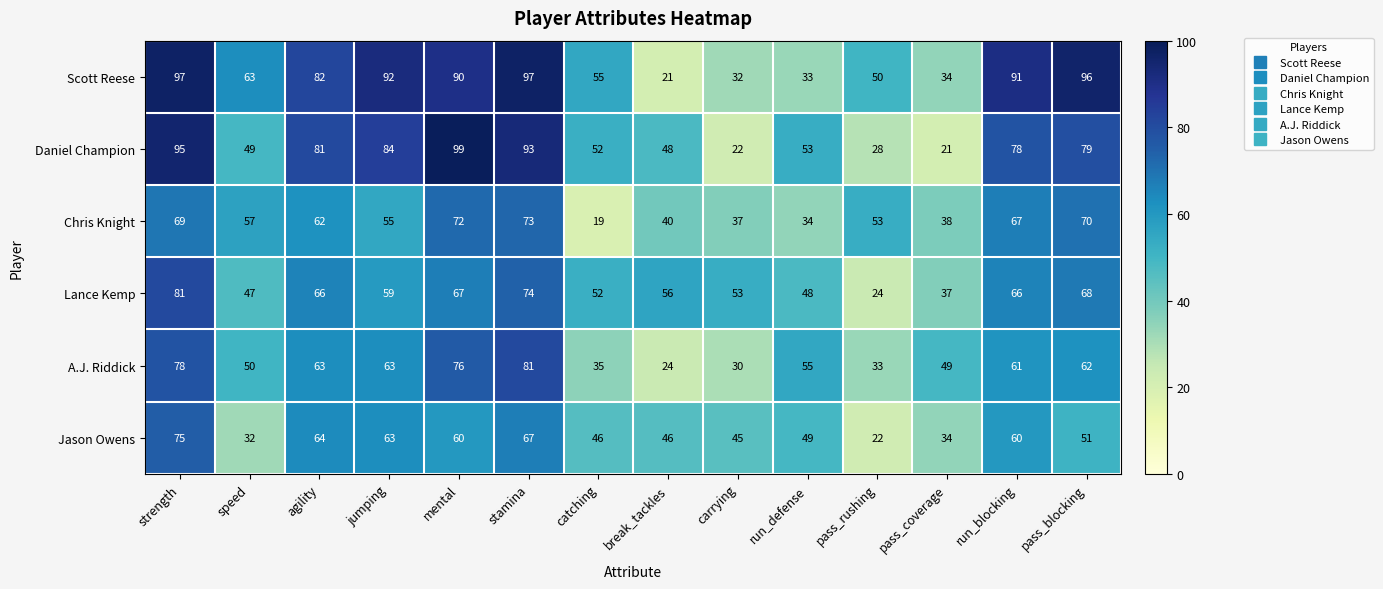

Rank the series at strength from lowest to highest value.

Chris Knight, Jason Owens, A.J. Riddick, Lance Kemp, Daniel Champion, Scott Reese